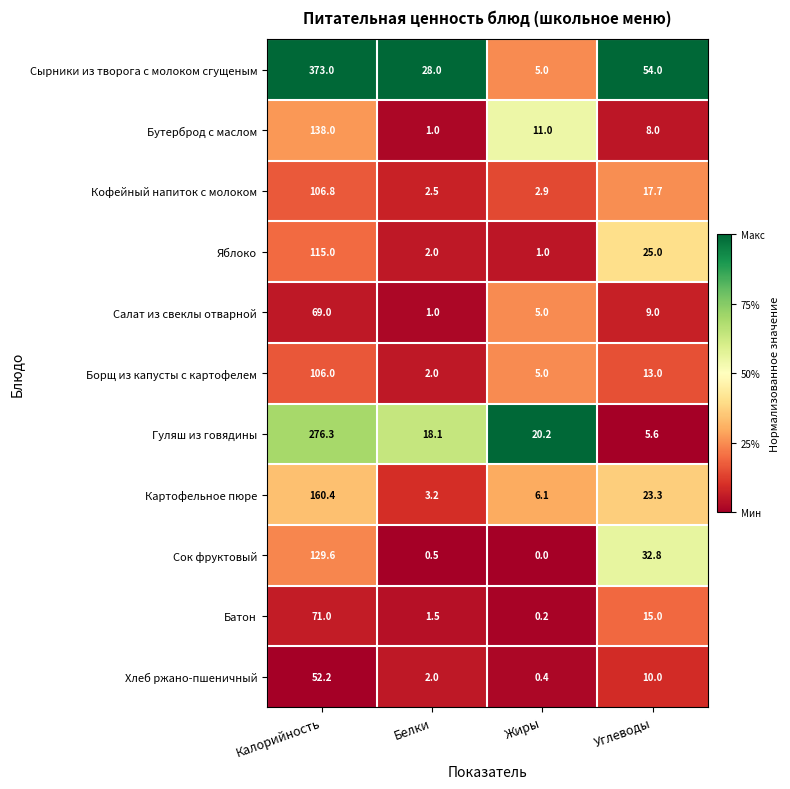

Is it true that Бутерброд с маслом equals 11.0 at Жиры?

True